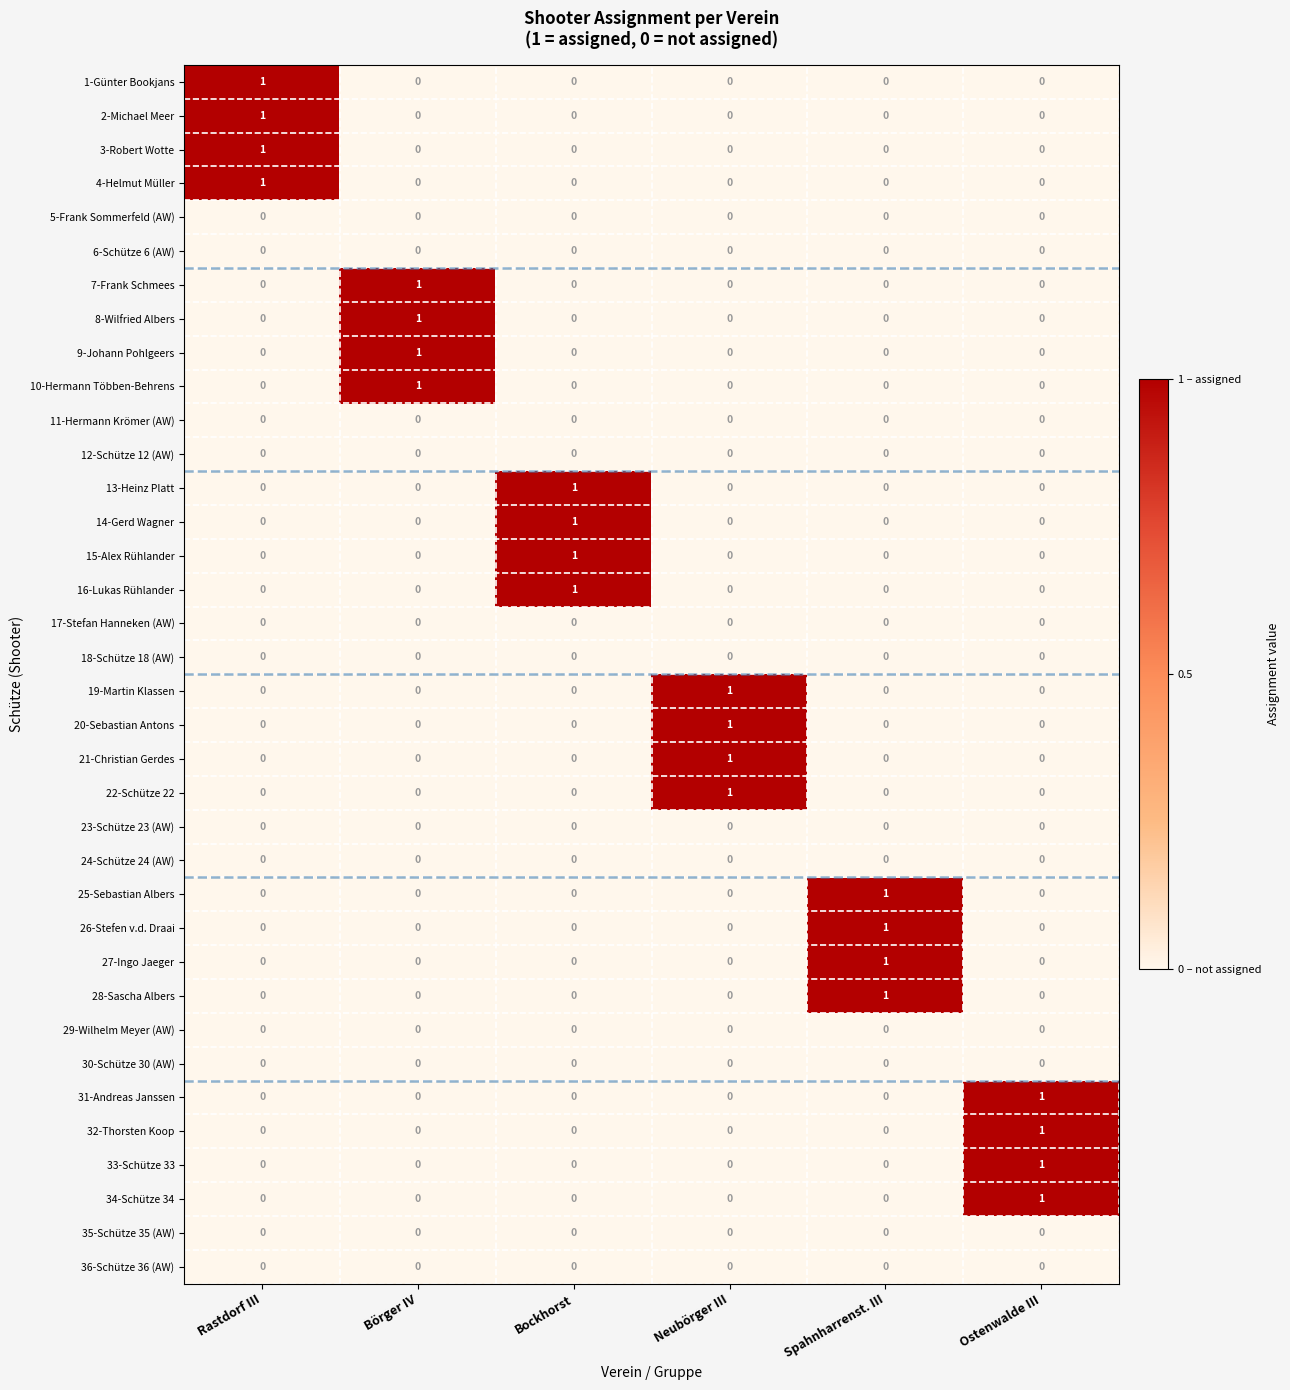

The 15-Alex Rühlander series shows 0 at Börger IV. True or false?

True